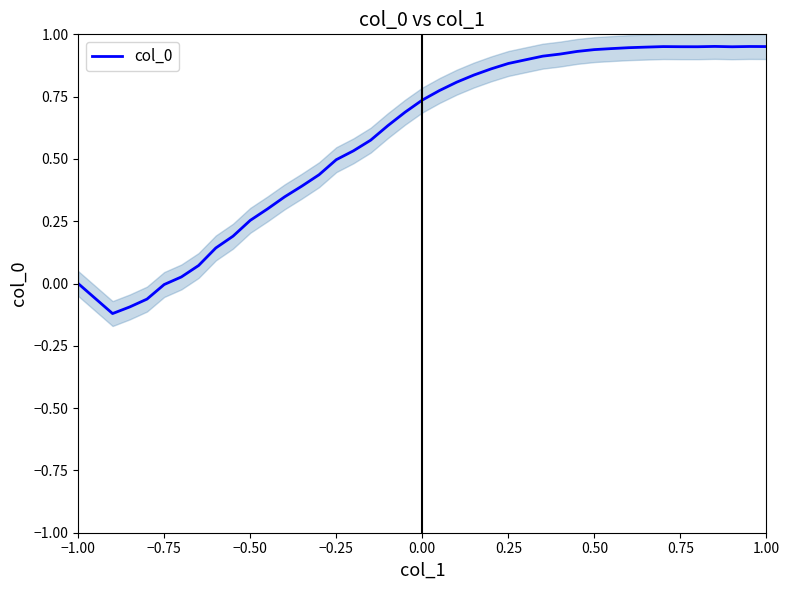

What is the value of the 30th point from the left?

0.9